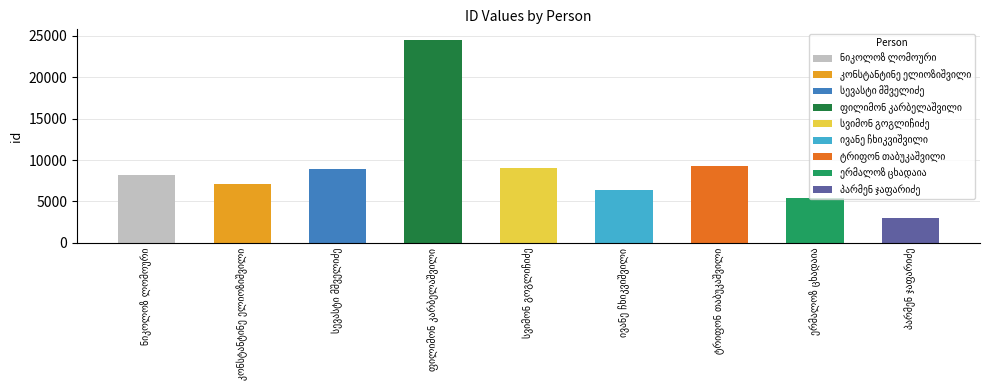

How many bars are there in total?

9